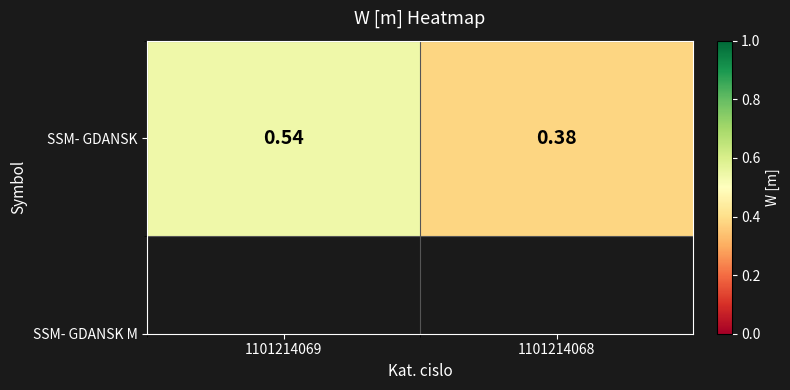

What is the change in value from 1101214069 to 1101214068?

-0.2